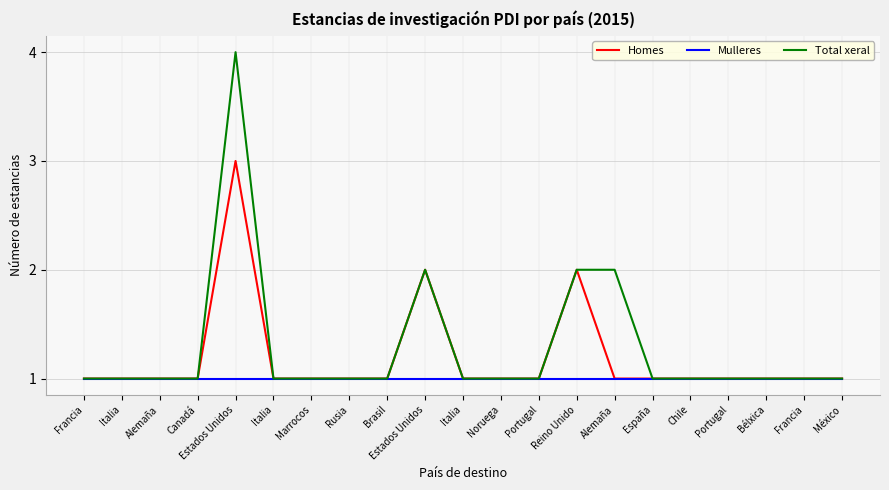

How many lines are shown in the chart?

3